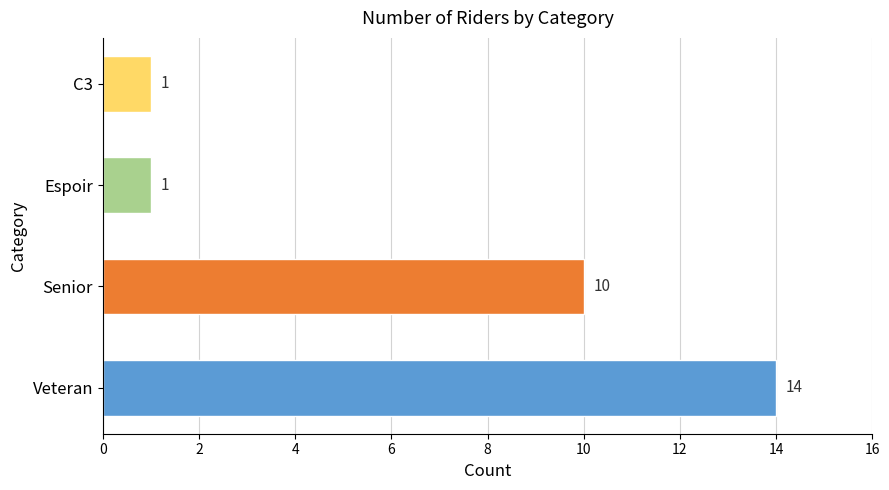

What is the greatest value displayed?

14